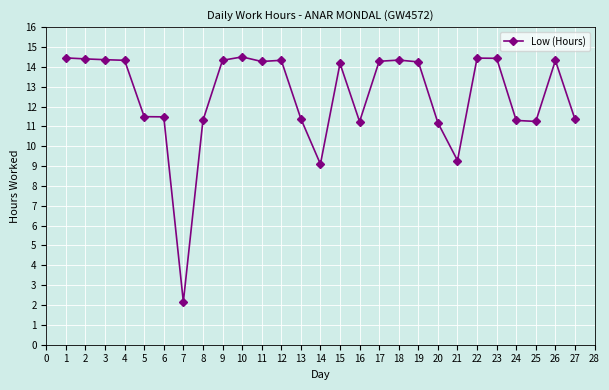

Which label corresponds to the smallest value in the chart?

7